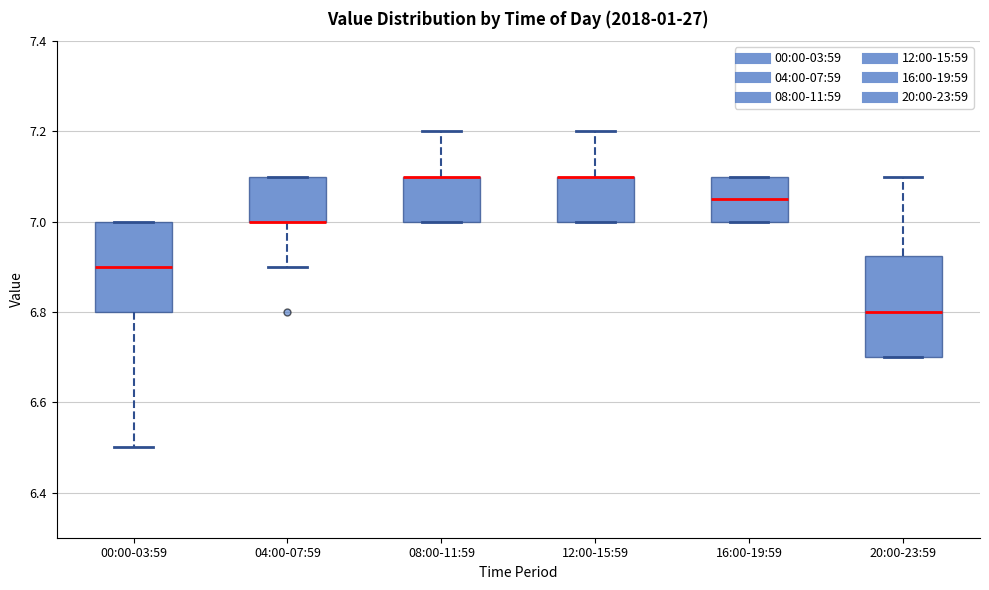

Which box is the tallest, from its lower edge to its upper edge?

20:00-23:59